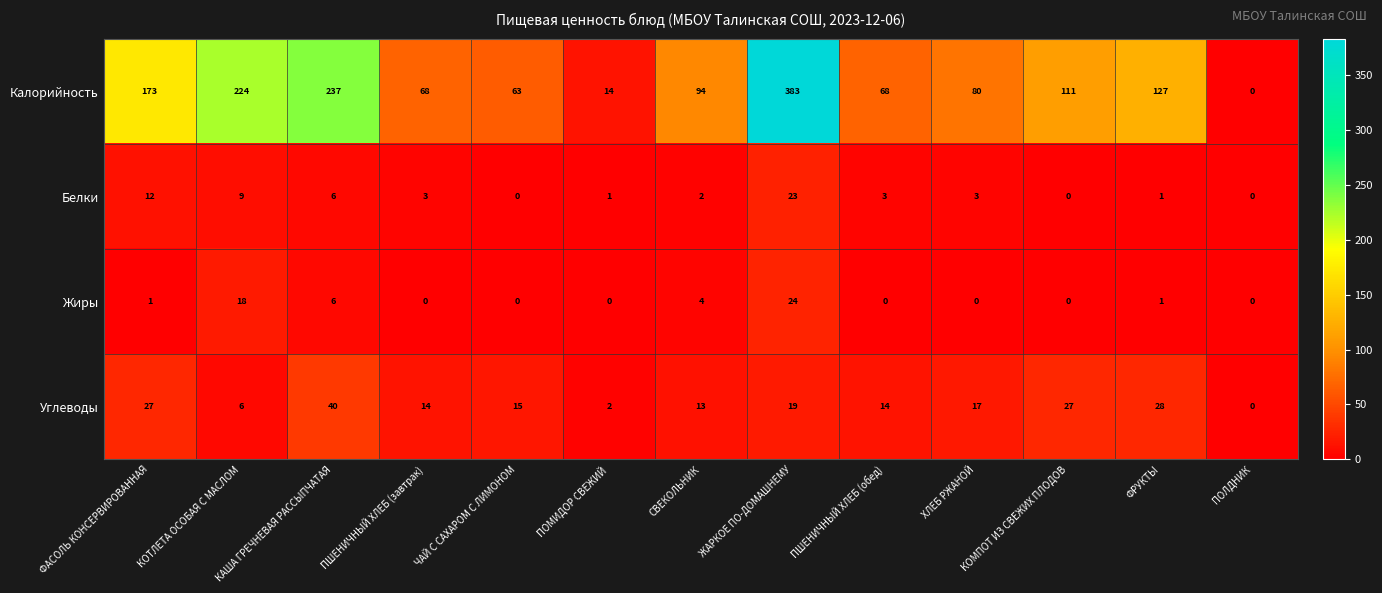

True or false: Жиры has a value of -15 at ПШЕНИЧНЫЙ ХЛЕБ (завтрак).

False